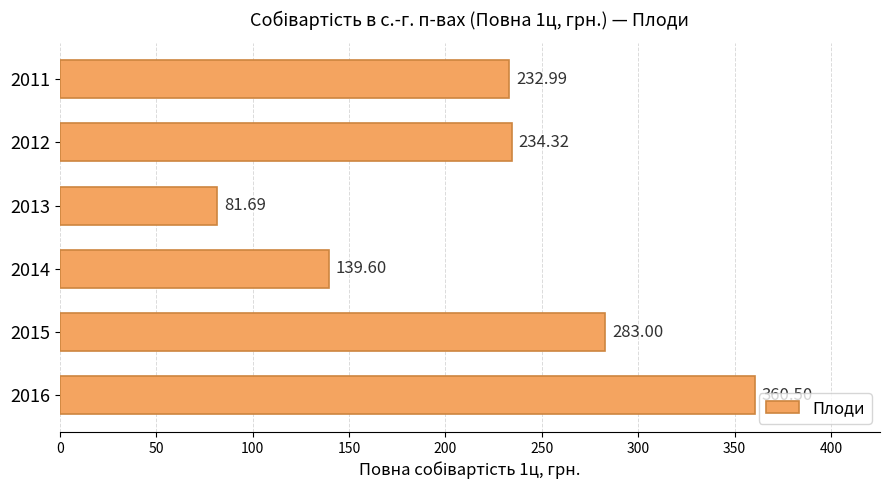

Between 2012 and 2015, which is larger?

2015